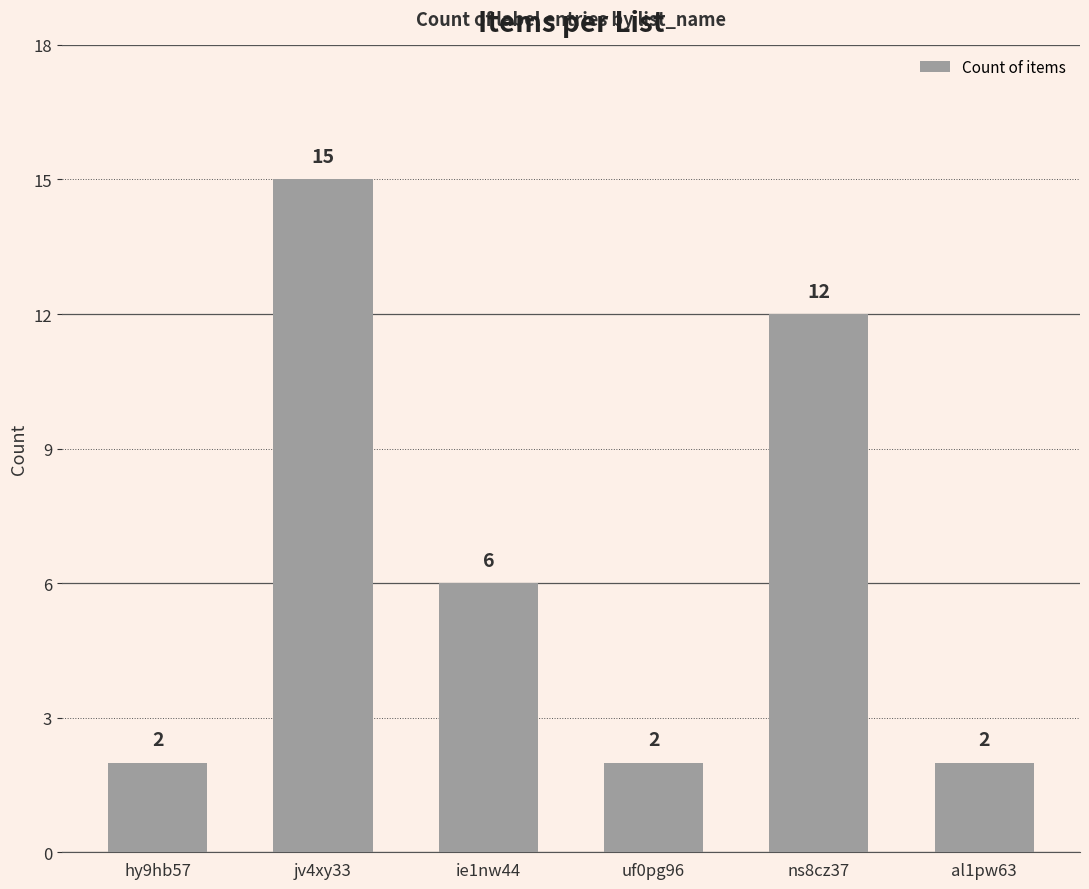

Reading right to left, what are all the values shown in this chart?

2	12	2	6	15	2